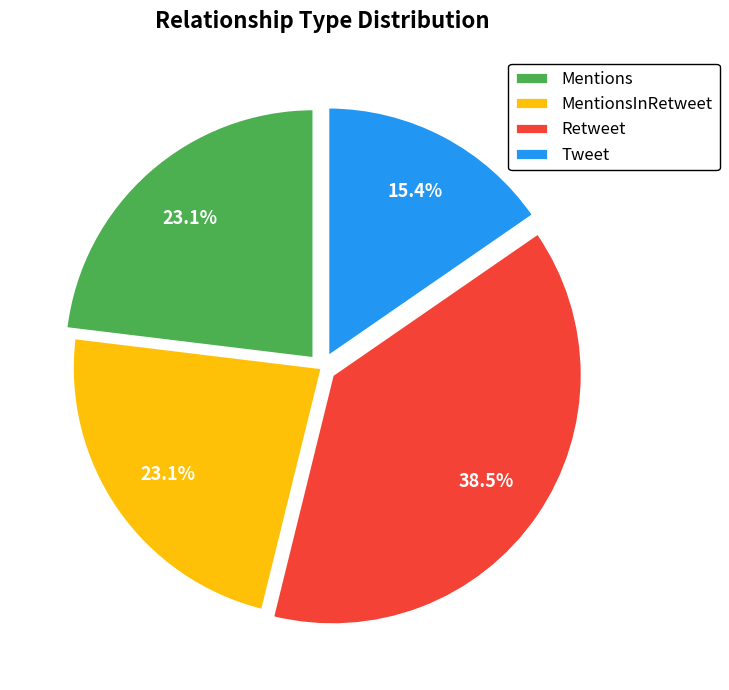

What percentage is NOT represented by Retweet?

61.5%